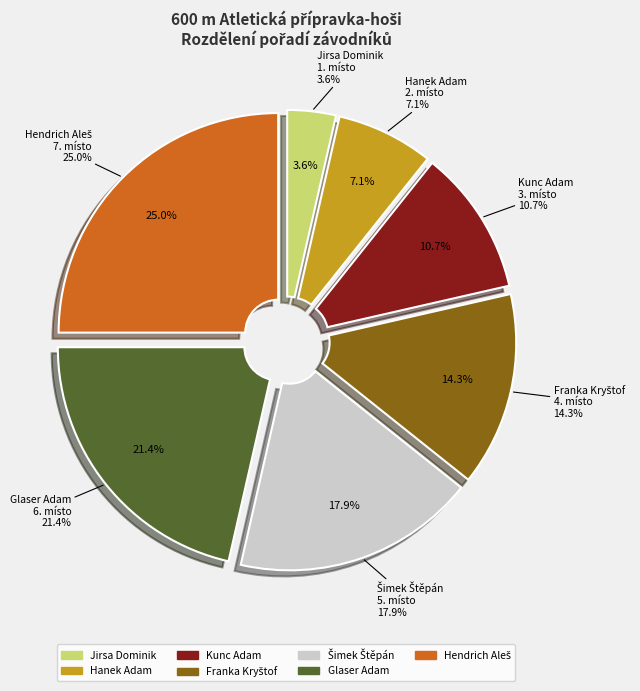

Does any single category account for the majority?

No